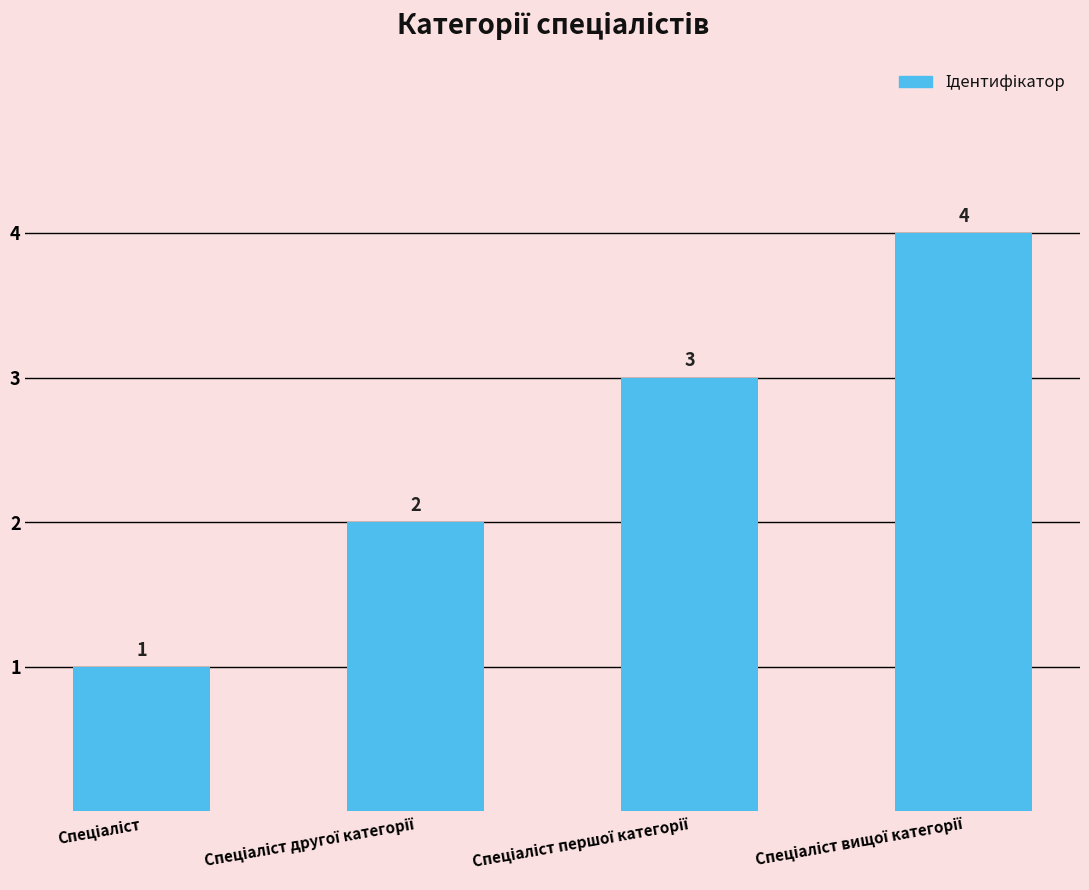

What is the maximum value shown in the chart?

4